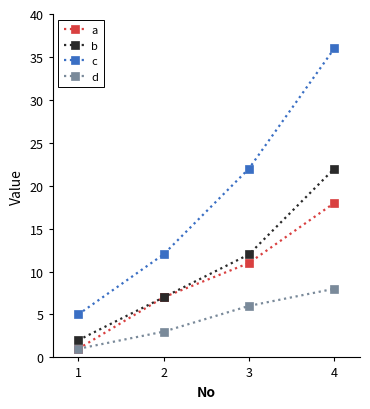

Is this an area chart (filled region under the line)?

No